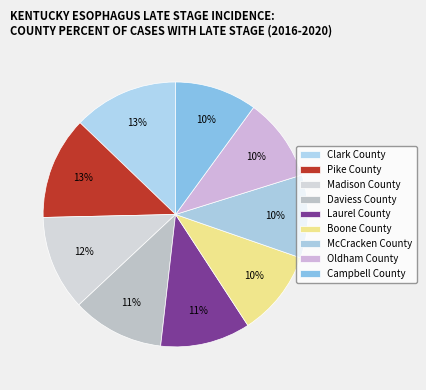

To the nearest percent, what is the average slice percentage?

11%